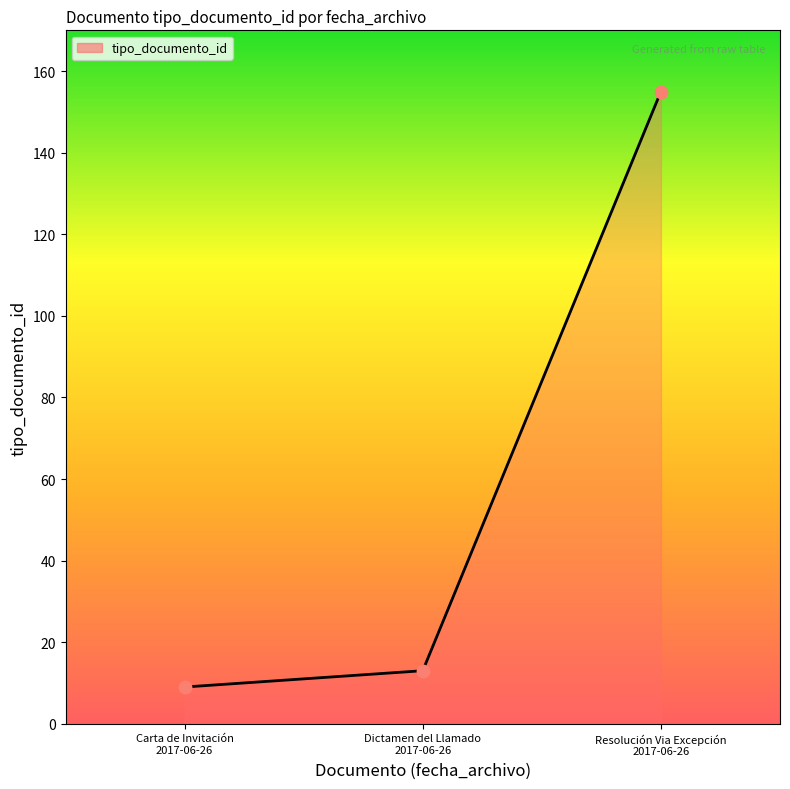

Approximately how many times larger is the value at Carta de Invitación
2017-06-26 compared to Resolución Via Excepción
2017-06-26?

0.1